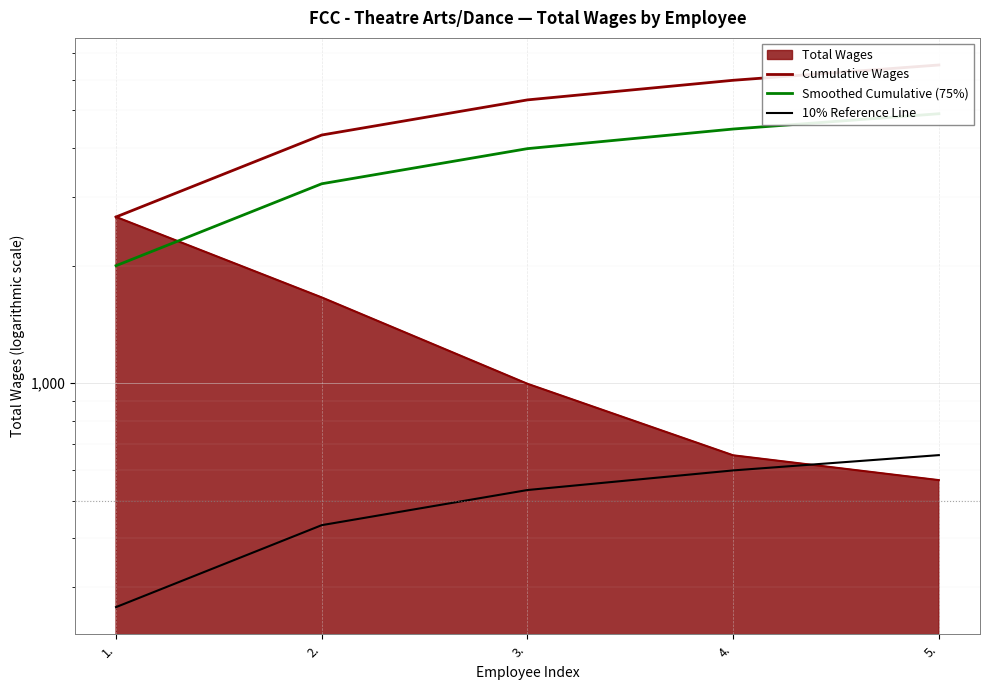

What is the difference between the Smoothed Cumulative (75%) values at 4. and 1.?

2480.2